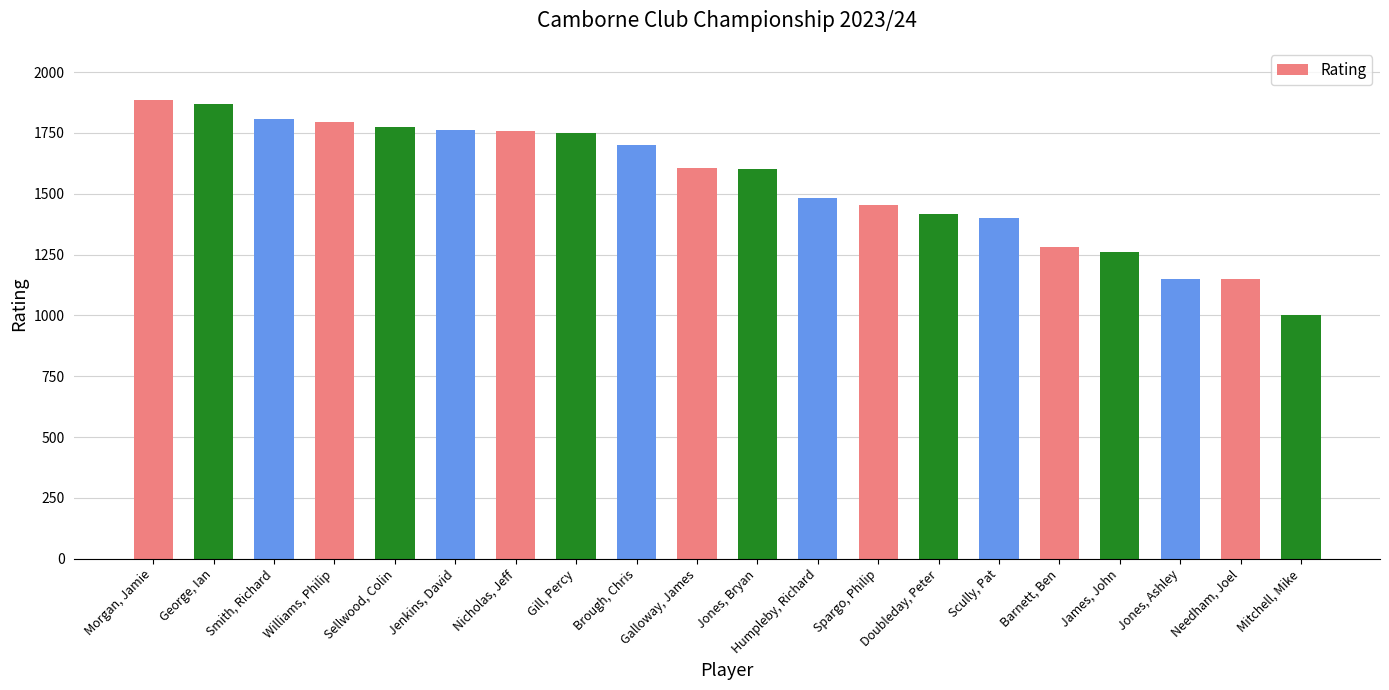

The chart shows a value of 1700 at Brough, Chris. True or false?

True